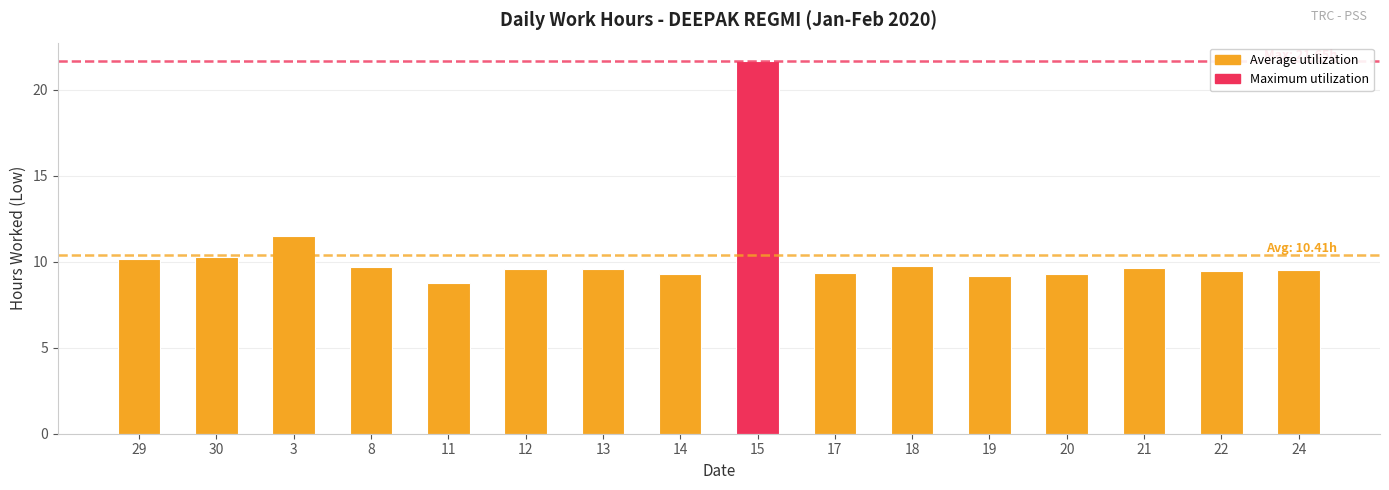

Between 18 and 14, which is larger?

18